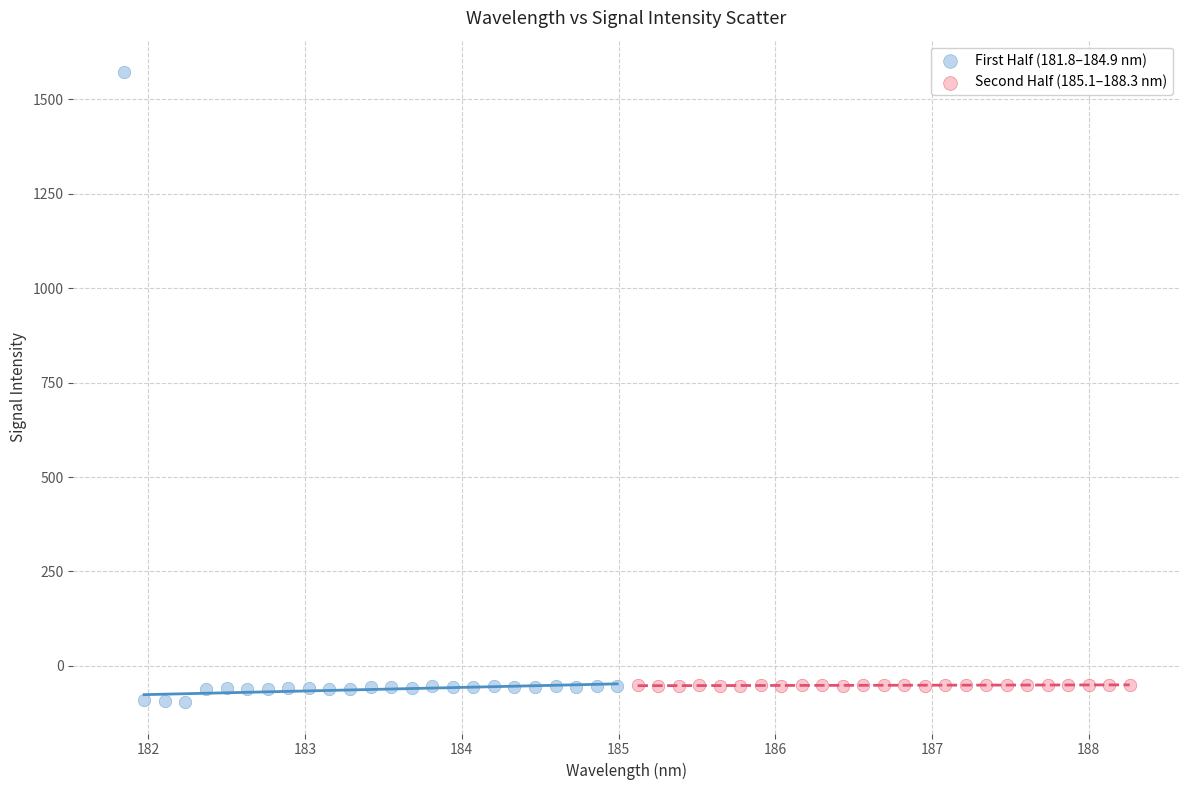

Which series has the widest spread of Y values?

First Half (181.8–184.9 nm)